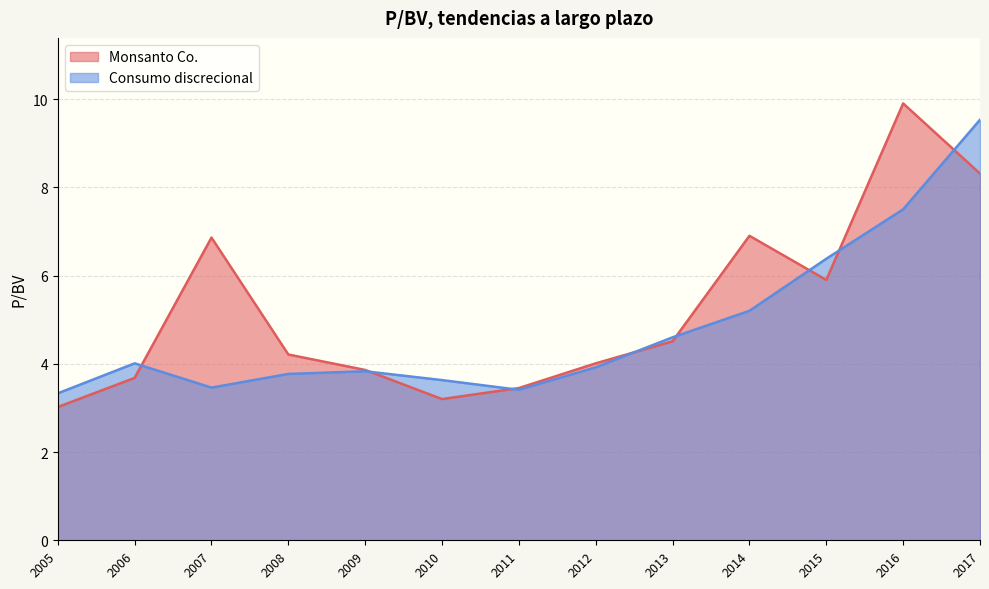

At which label does Monsanto Co. first exceed 4?

2007